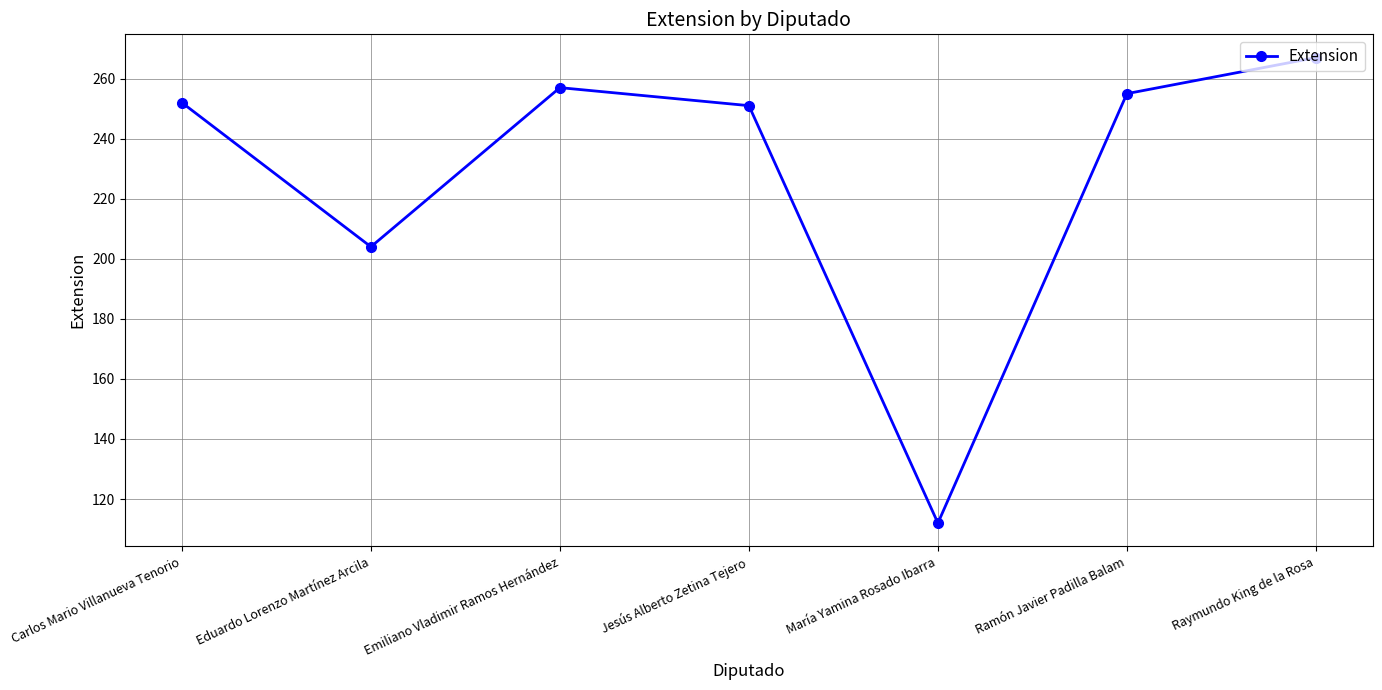

How many lines are shown in the chart?

1